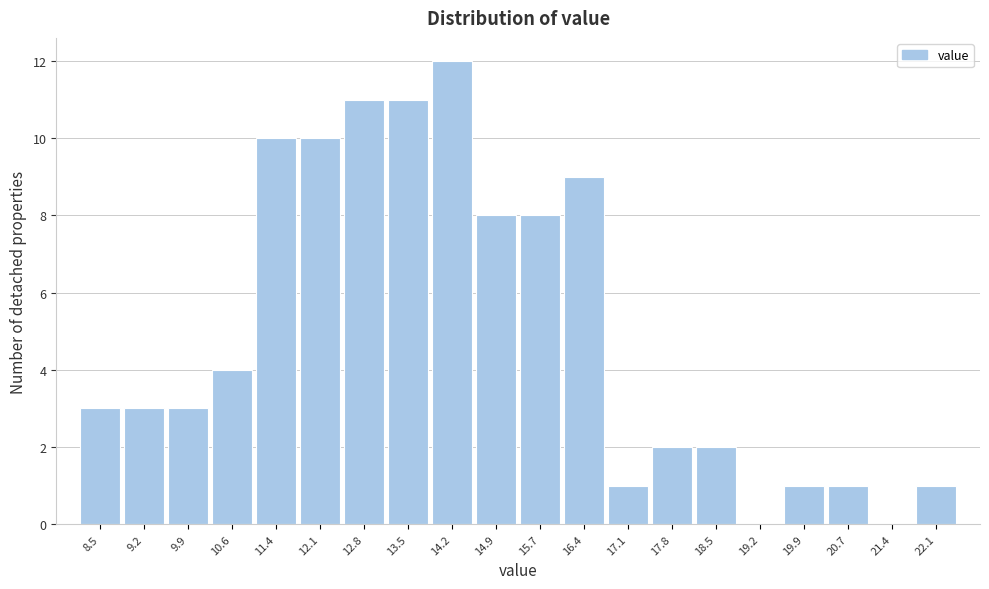

Reading right to left, list all the values displayed in this chart.

22.1=1	21.4=0	20.7=1	19.9=1	19.2=0	18.5=2	17.8=2	17.1=1	16.4=9	15.7=8	14.9=8	14.2=12	13.5=11	12.8=11	12.1=10	11.4=10	10.6=4	9.9=3	9.2=3	8.5=3